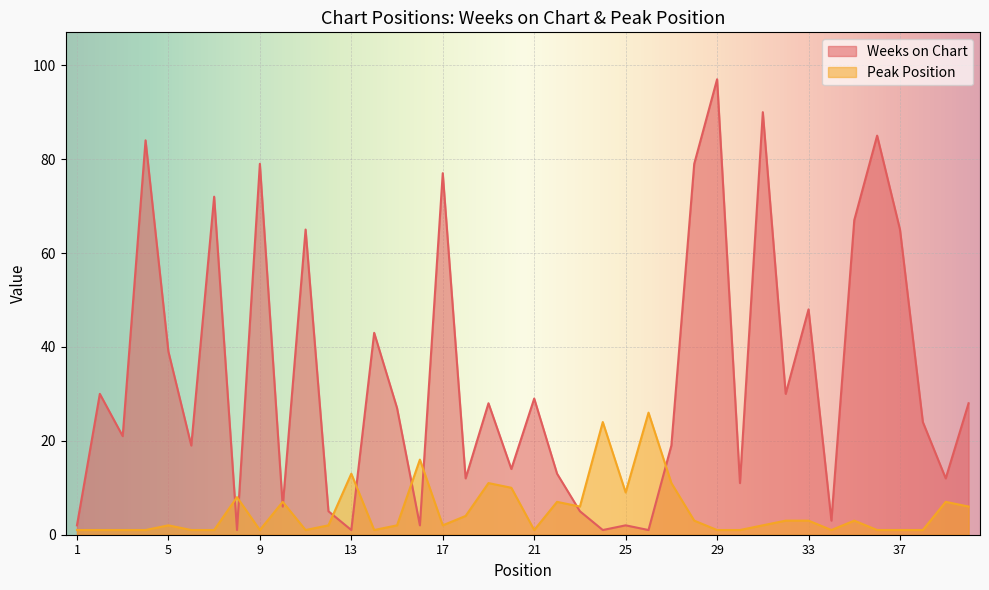

Which series has the largest range (max minus min)?

Weeks on Chart